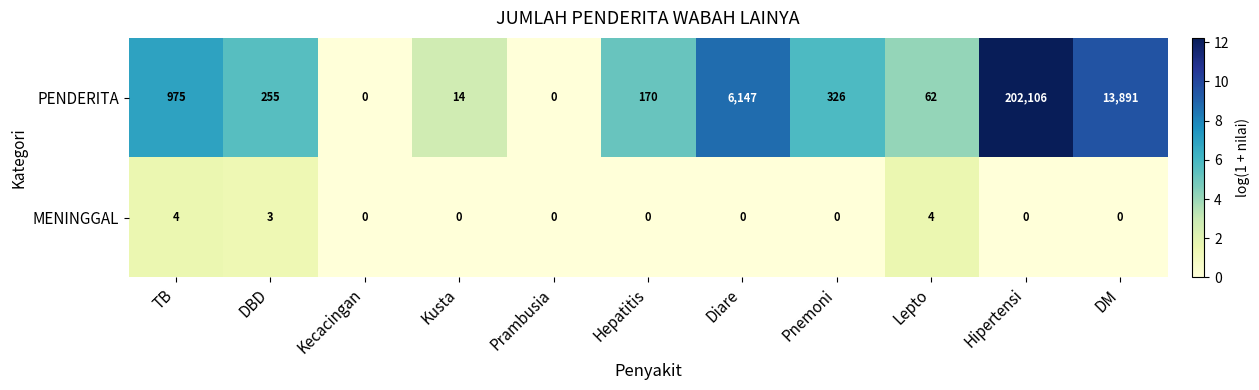

What is the difference between the highest and lowest values at Pnemoni?

326